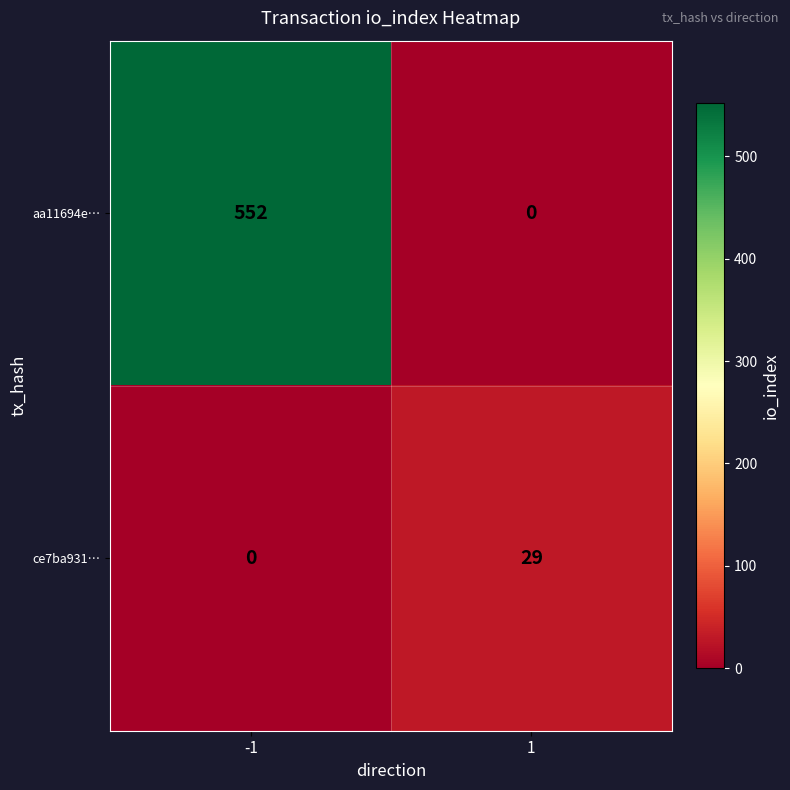

Which series has the largest total across all categories?

aa11694e…